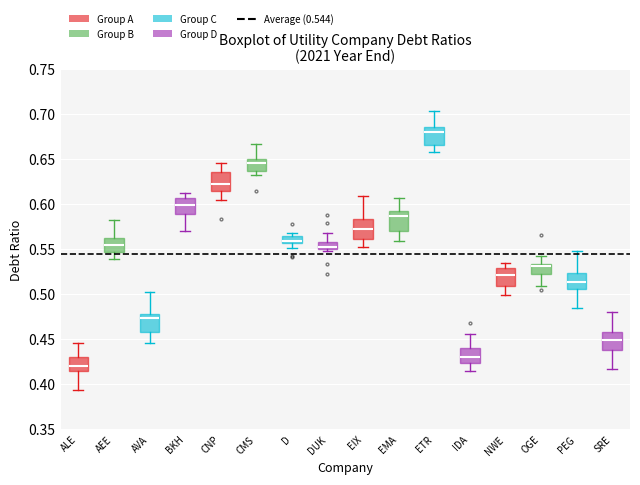

Where is the lower edge of the box for D on the y-axis? The values are not printed on the chart, so give them approximately, as read against the axis.

0.555